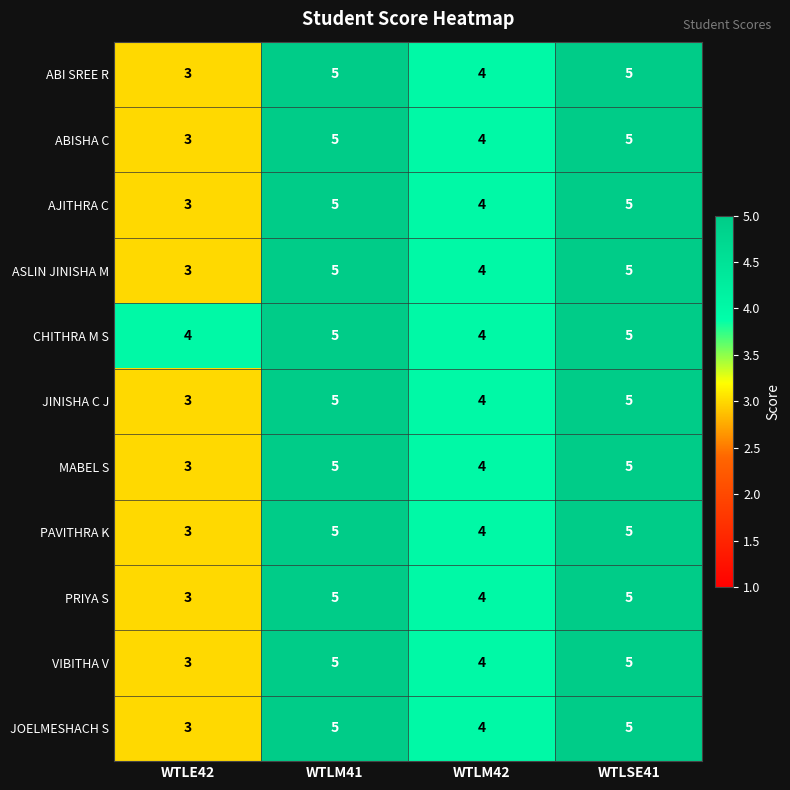

What is the highest value of the ASLIN JINISHA M series?

5